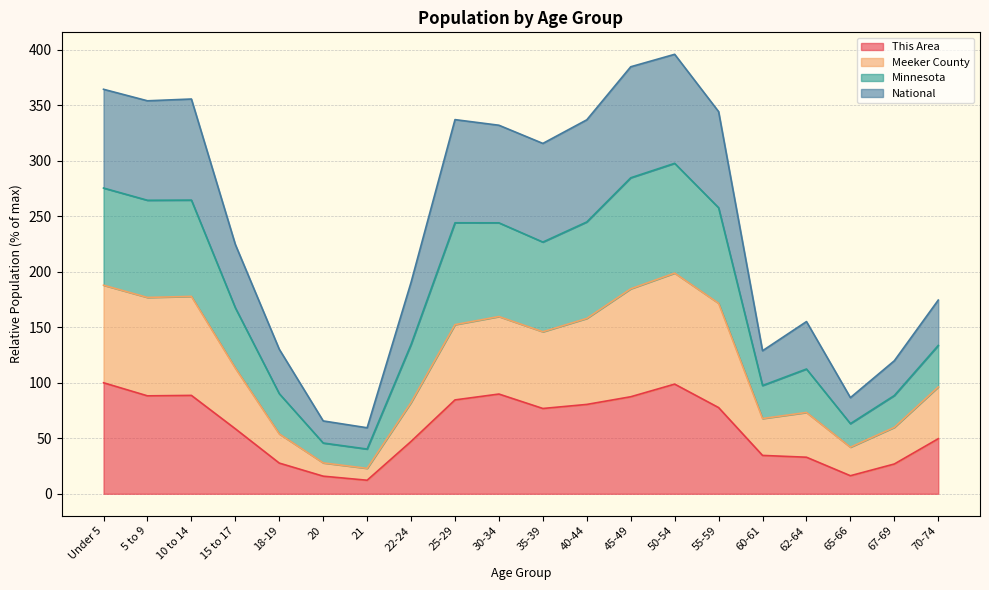

Which category has the lowest value in the National series?

21